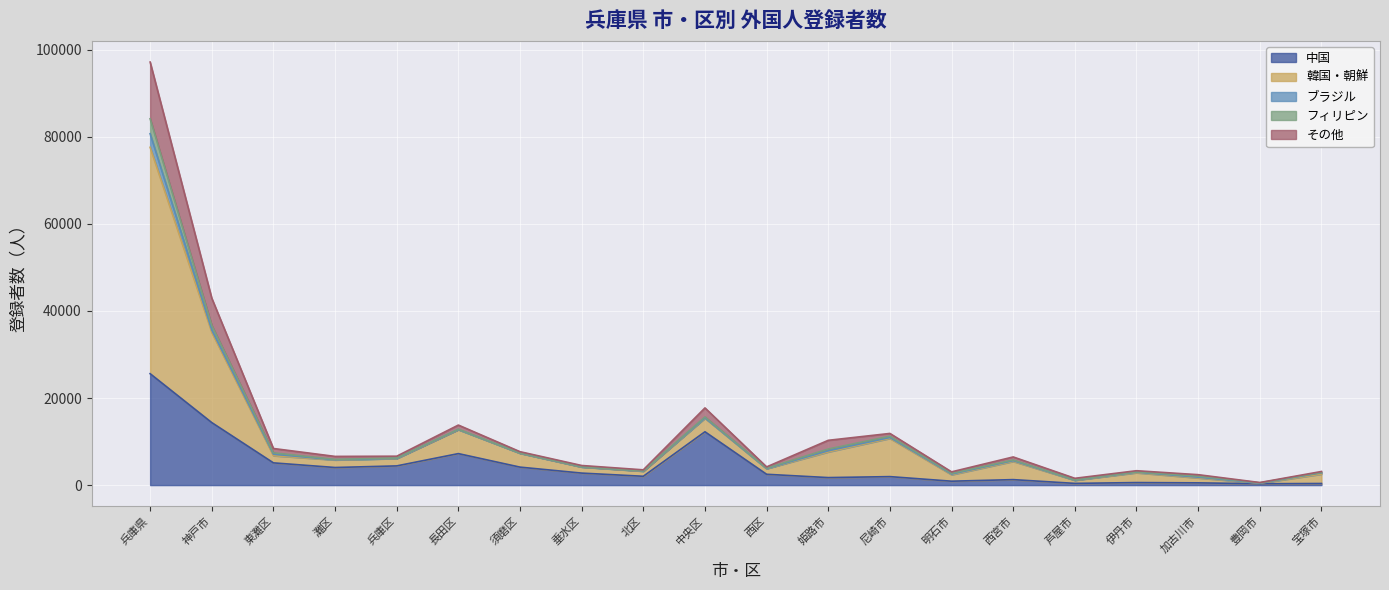

What is the maximum value for 中国?

25585